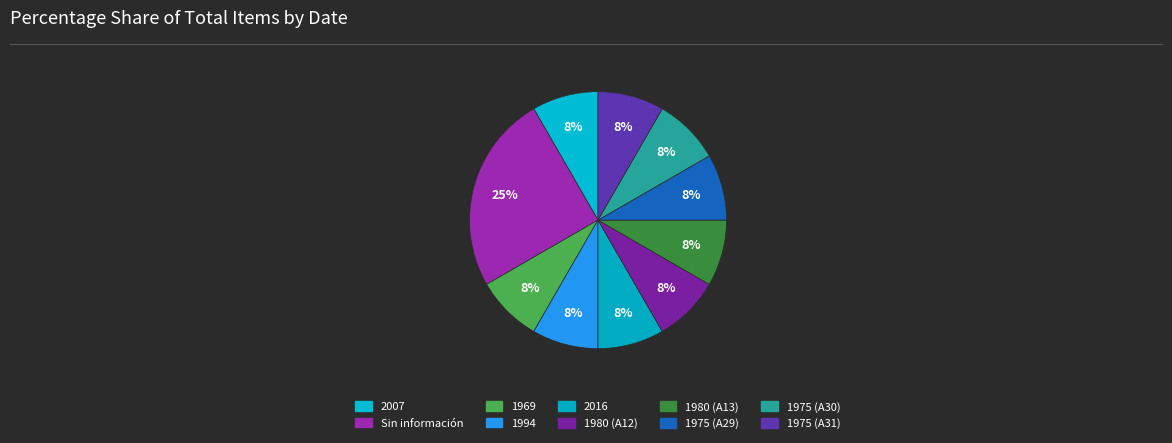

Between 1975 (A31) and 2016, which is larger?

1975 (A31)